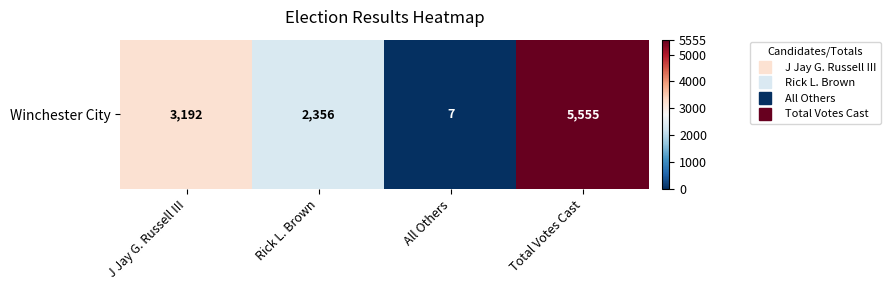

Reading left to right, transcribe all the data shown in this chart.

J Jay G. Russell III=3192	Rick L. Brown=2356	All Others=7	Total Votes Cast=5555